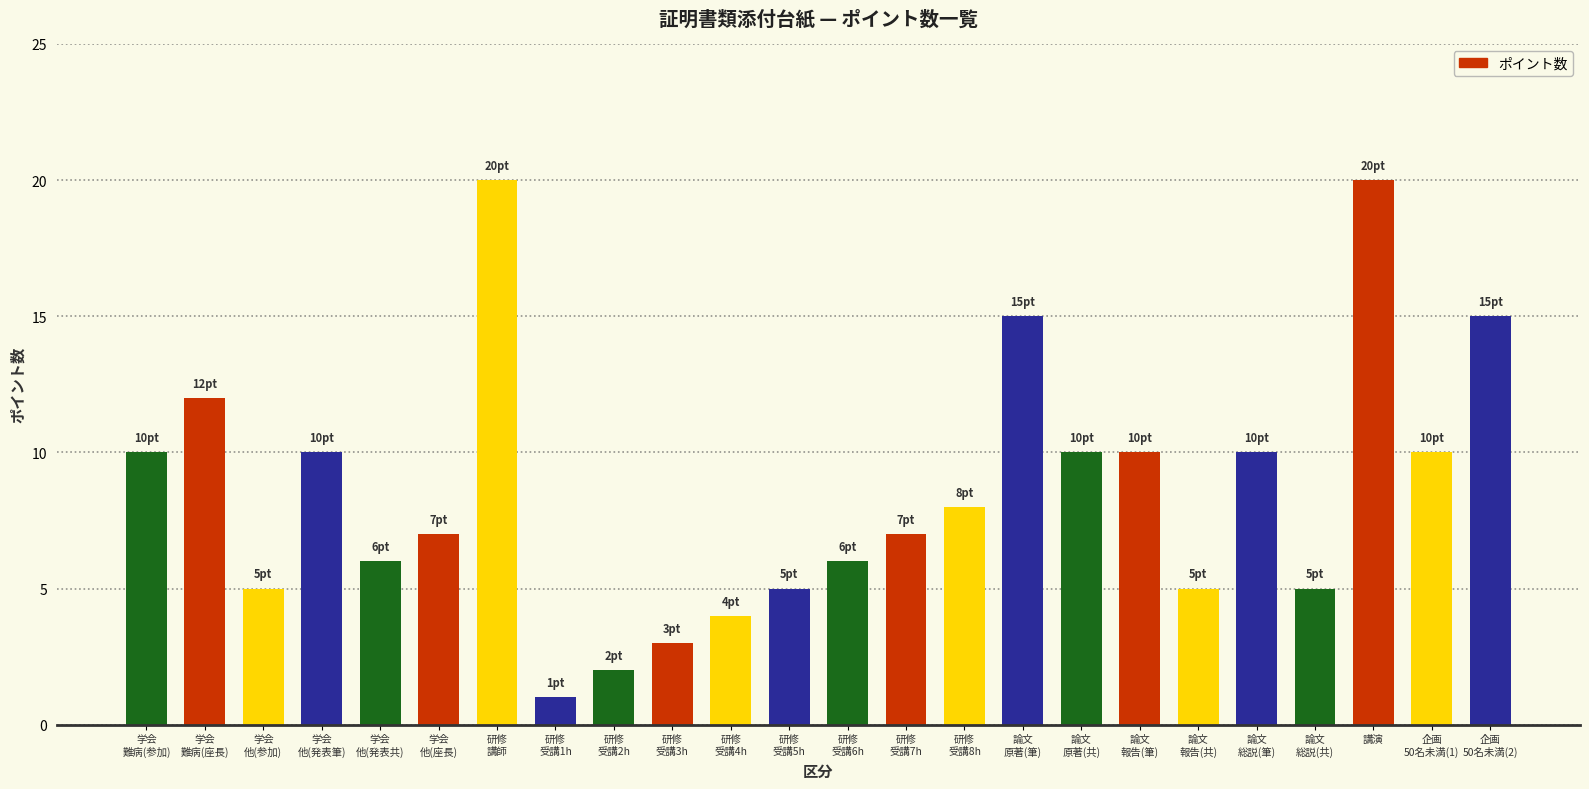

What is the change in value from 研修
受講6h to 企画
50名未満(2)?

+9